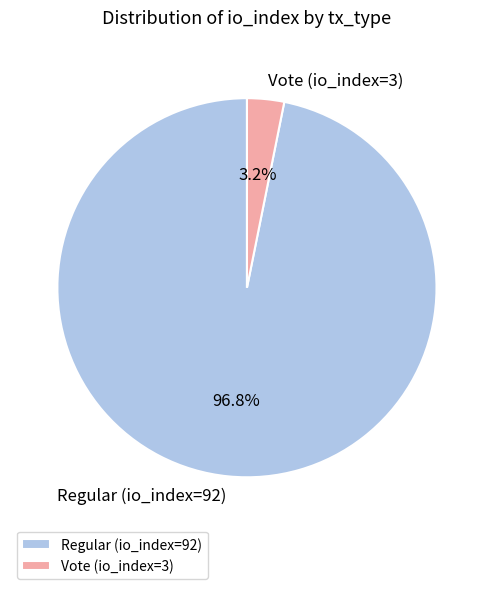

Which has a higher value, Regular (io_index=92) or Vote (io_index=3)?

Regular (io_index=92)